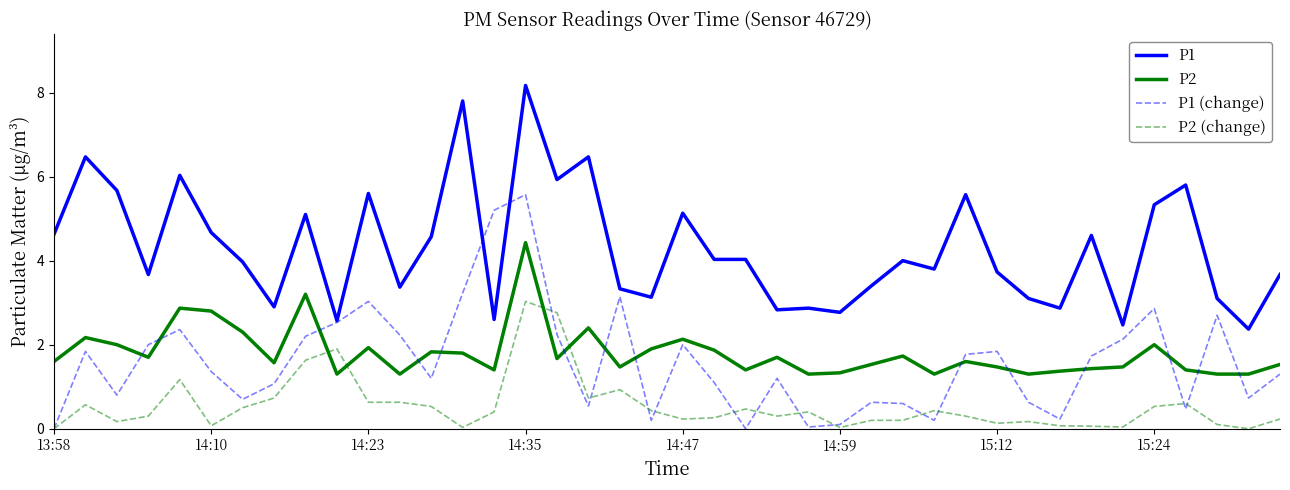

How many times do P2 (change) and P2 cross each other?

4